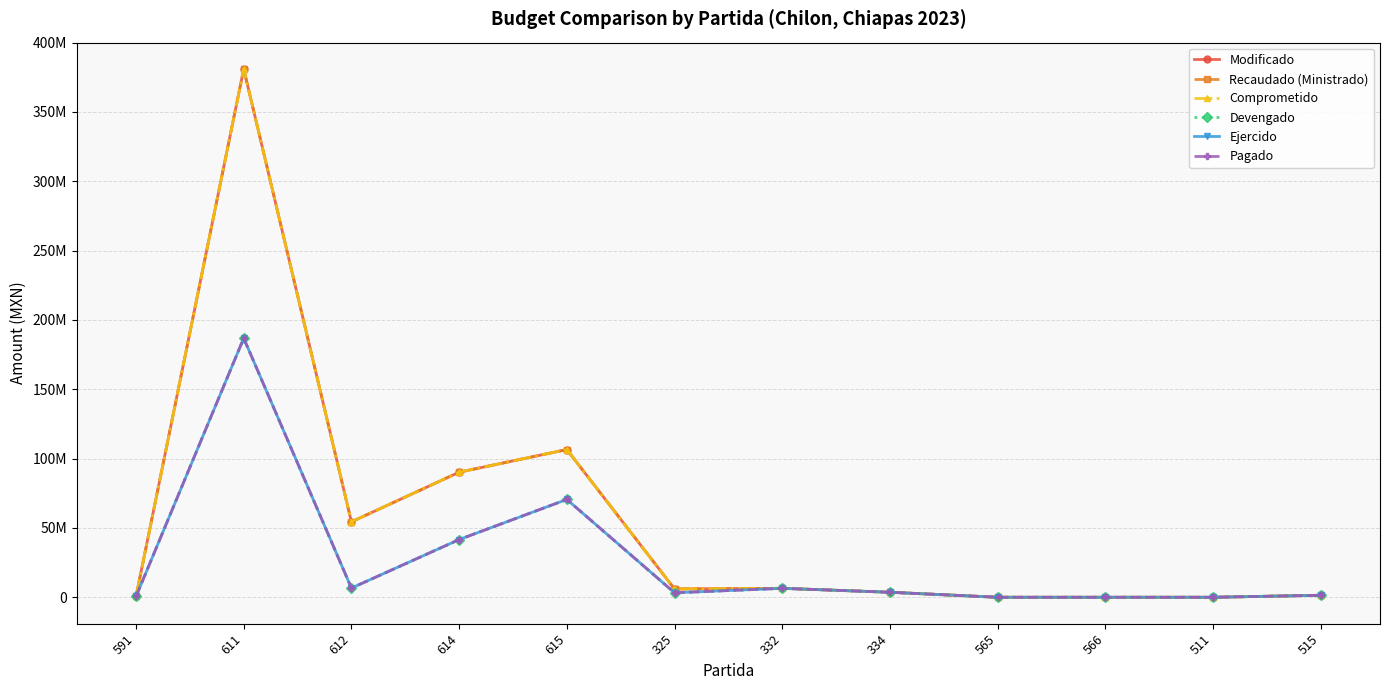

True or false: Recaudado (Ministrado) has more than 0 interior local peaks.

True